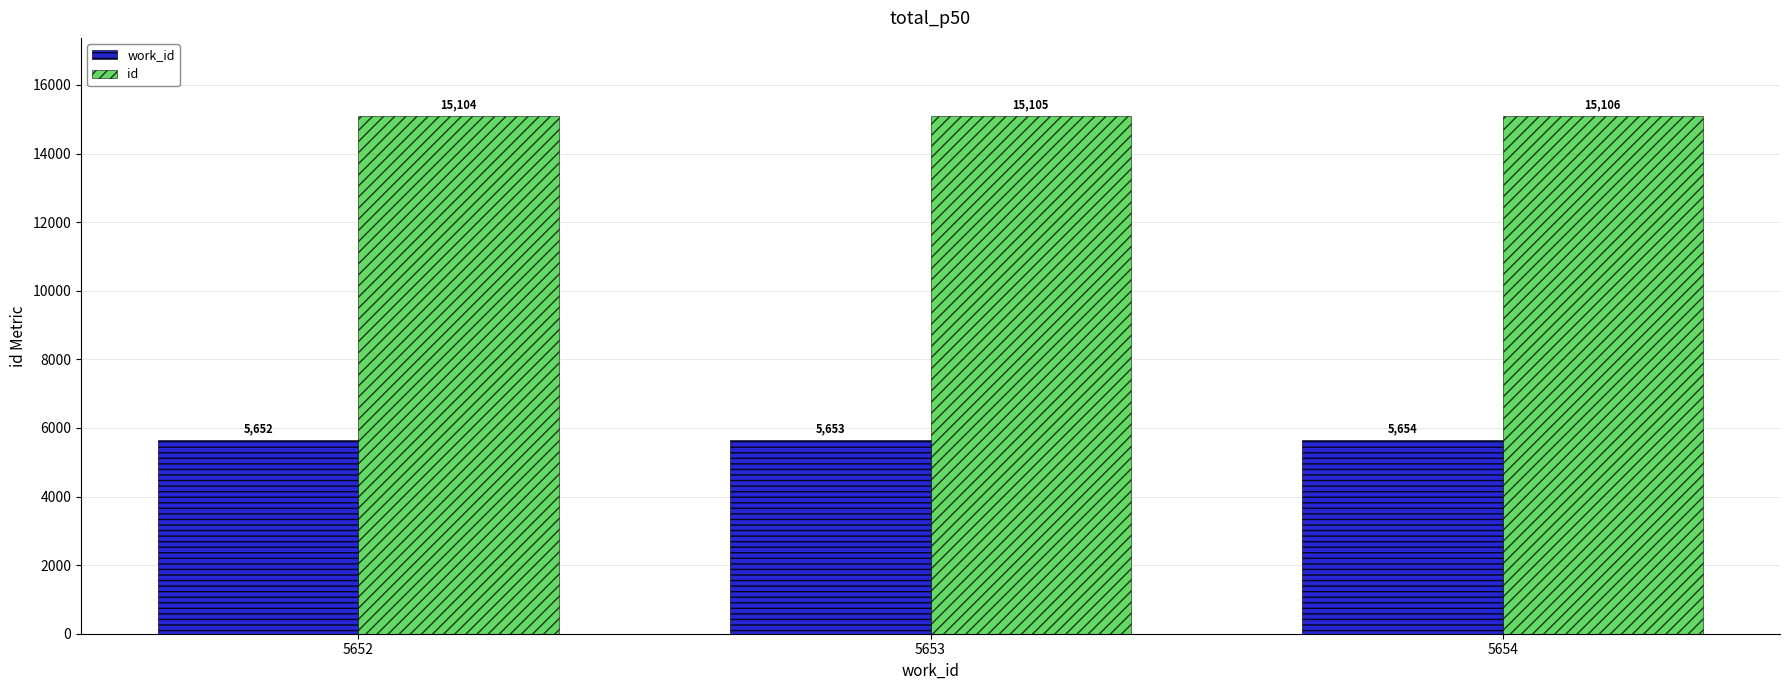

What is the total value across all series at 5653?

20758